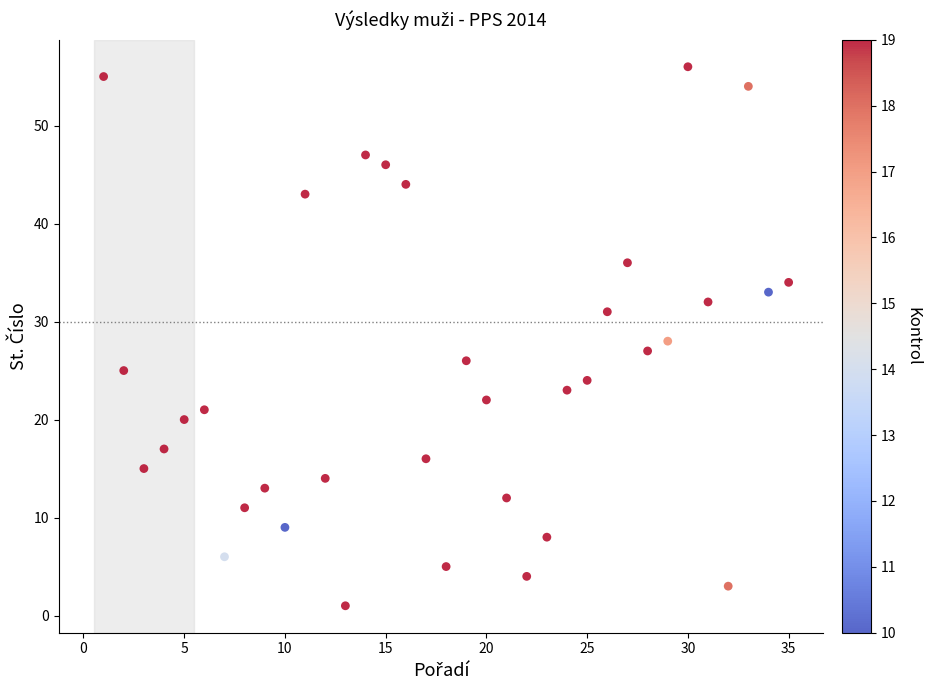

What is the range of X values (max minus min)?

34